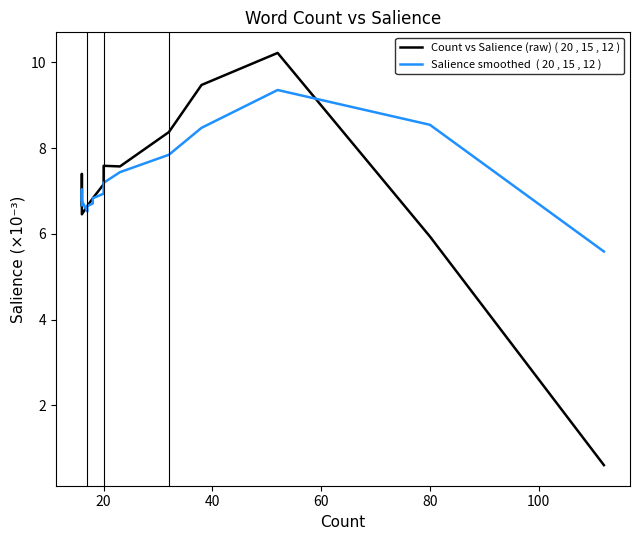

Is it true that Count vs Salience (raw) ( 20 , 15 , 12 ) equals 13.2 at 20?

False